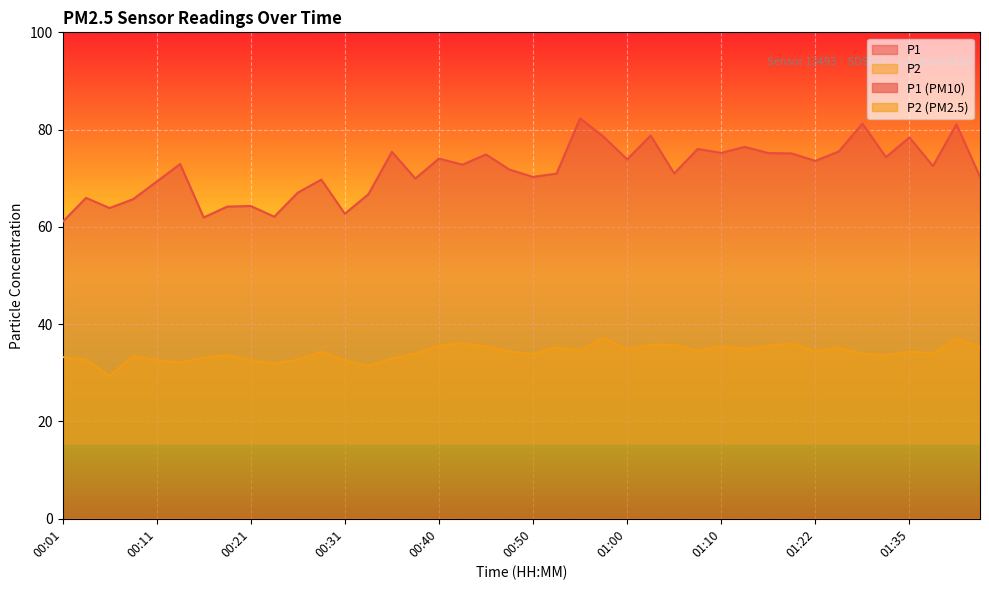

Rank the categories by P1 value from lowest to highest.

00:01, 00:16, 00:23, 00:31, 00:06, 00:18, 00:21, 00:09, 00:04, 00:33, 00:26, 00:11, 00:28, 00:38, 00:50, 01:42, 00:53, 01:05, 00:48, 01:37, 00:43, 00:14, 01:22, 01:00, 00:40, 01:32, 00:45, 01:20, 01:17, 01:10, 00:36, 01:25, 01:07, 01:15, 01:35, 00:58, 01:02, 01:40, 01:30, 00:55